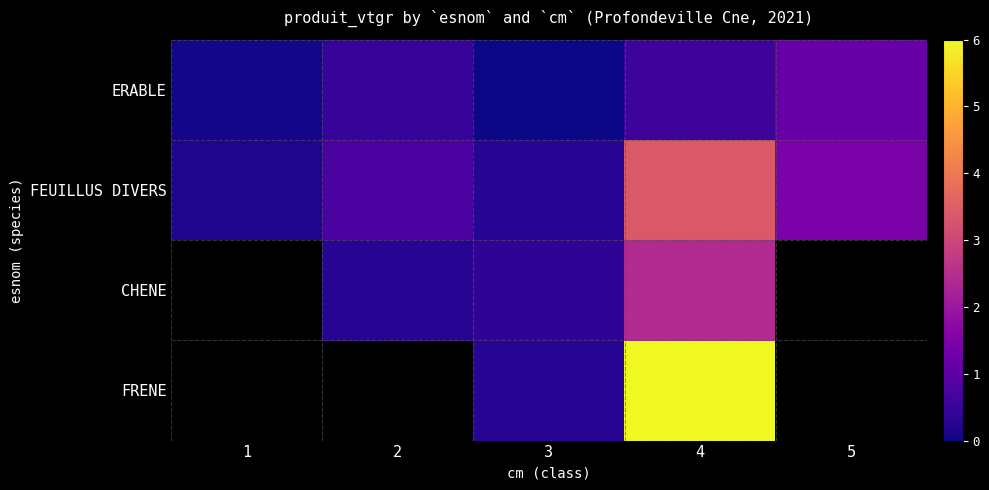

At how many categories does at least one series exceed 0?

5